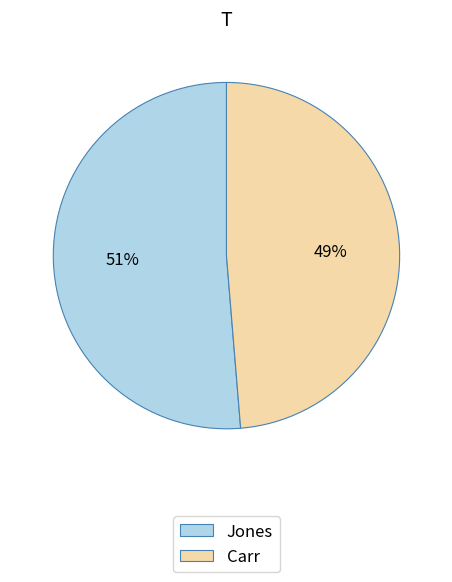

Which category accounts for the majority?

Jones